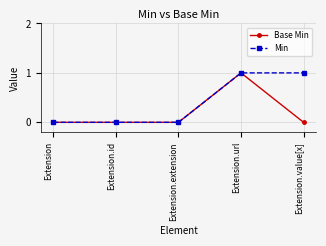

What are all the series names shown in the legend?

Base Min, Min